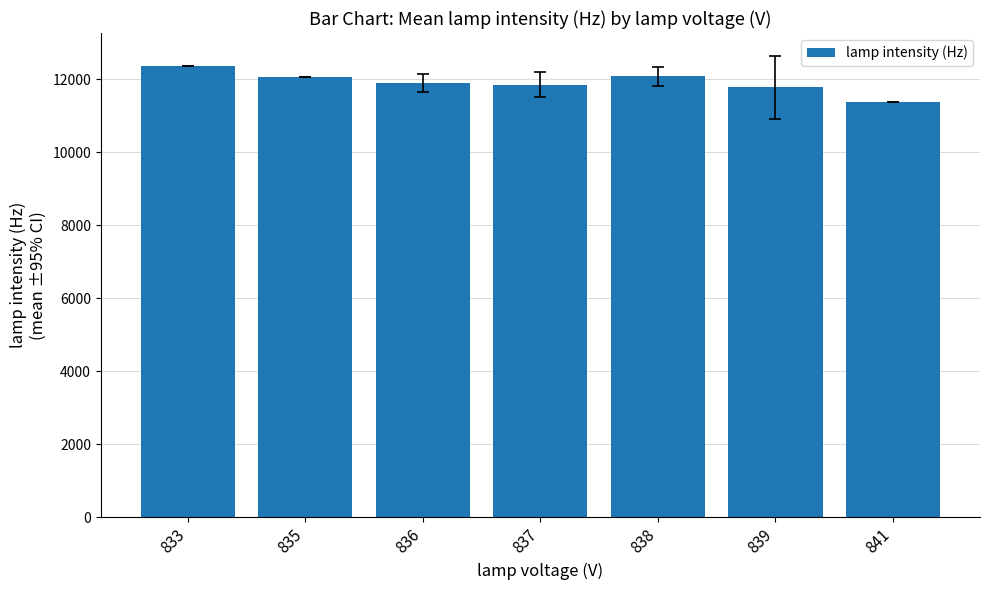

What is the greatest value displayed?

12350.0